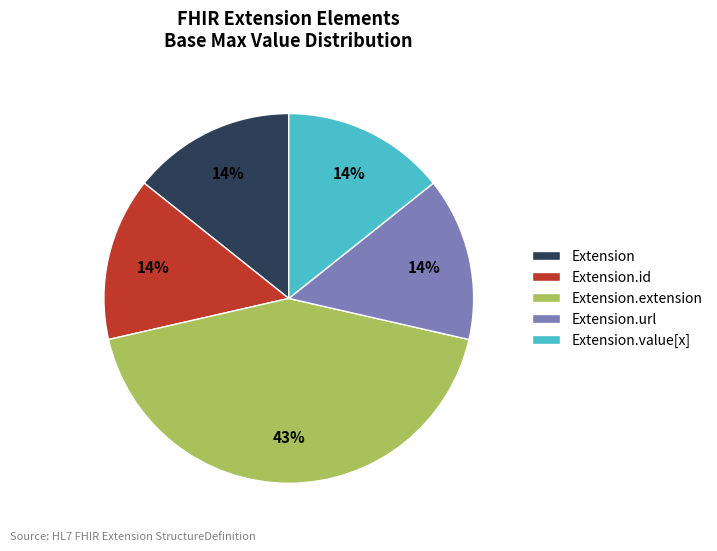

Which slice is the largest?

Extension.extension